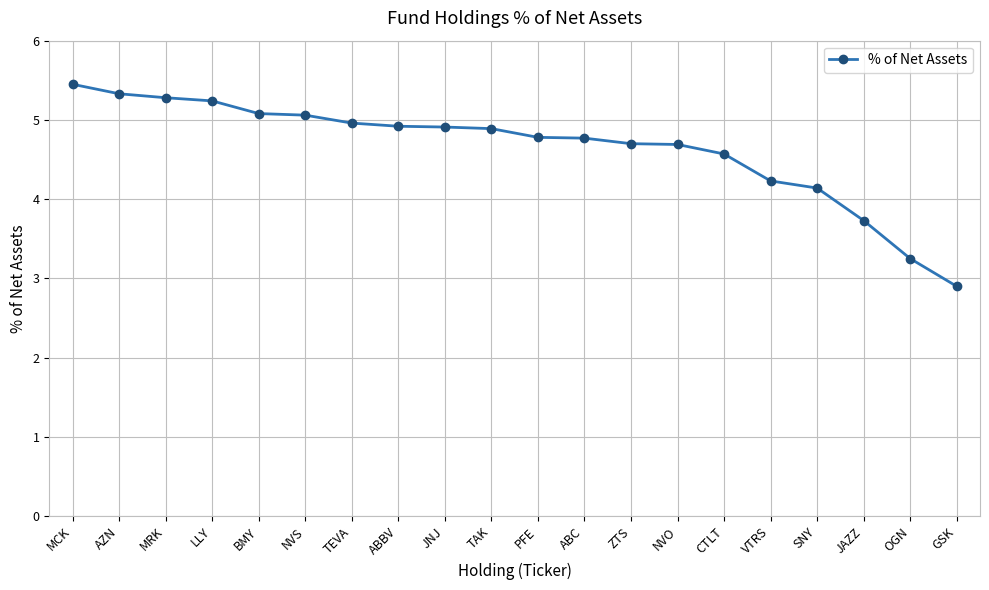

Where does the data first go above 4?

MCK